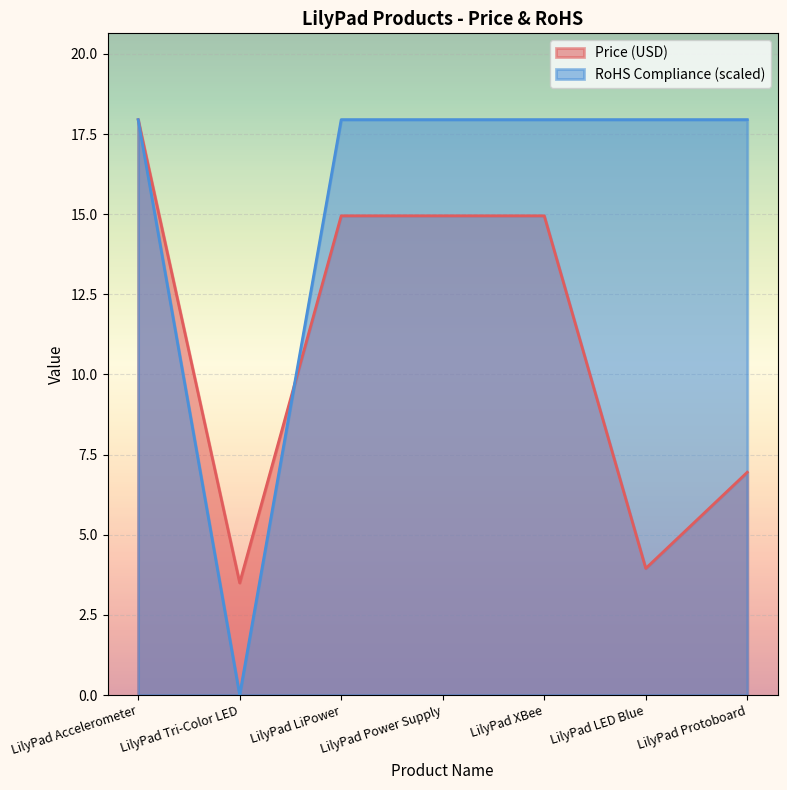

Rank the series by their average value, from highest to lowest.

RoHS Compliance (scaled), Price (USD)